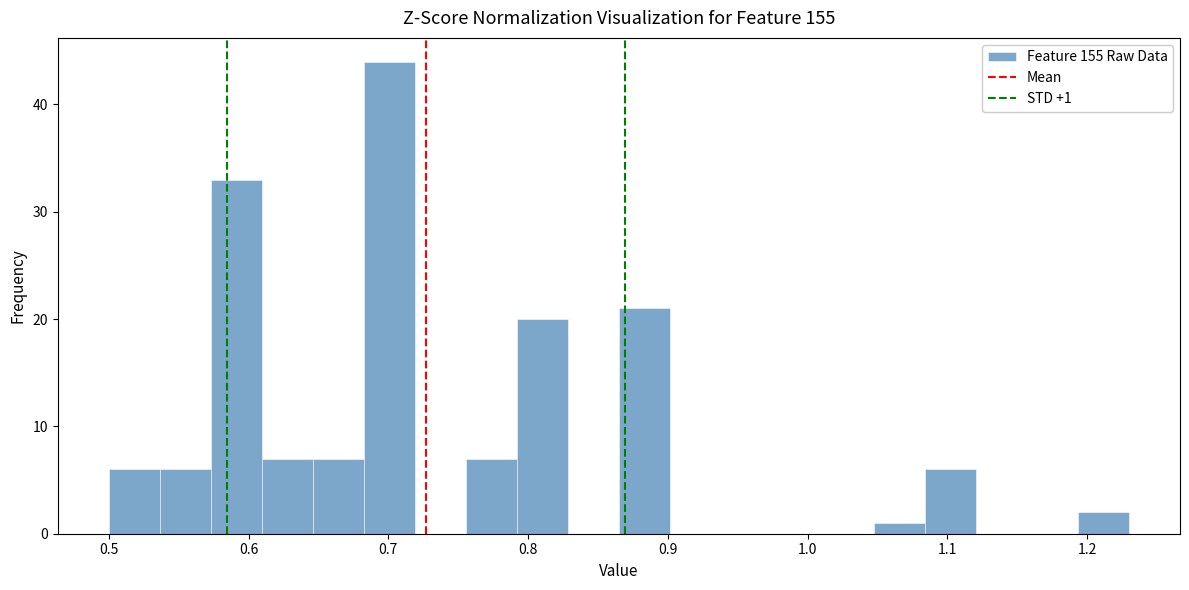

Read against the x-axis, roughly where is the centre of the tallest bar?

0.70